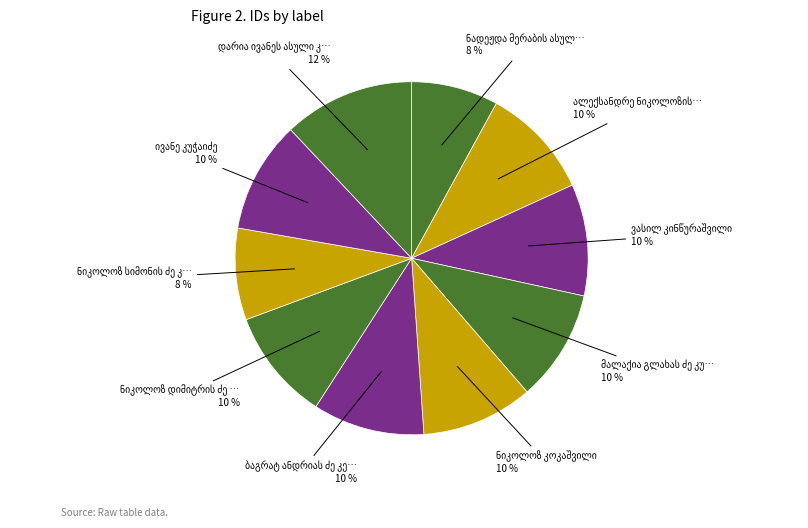

How many slices are in this pie chart?

10